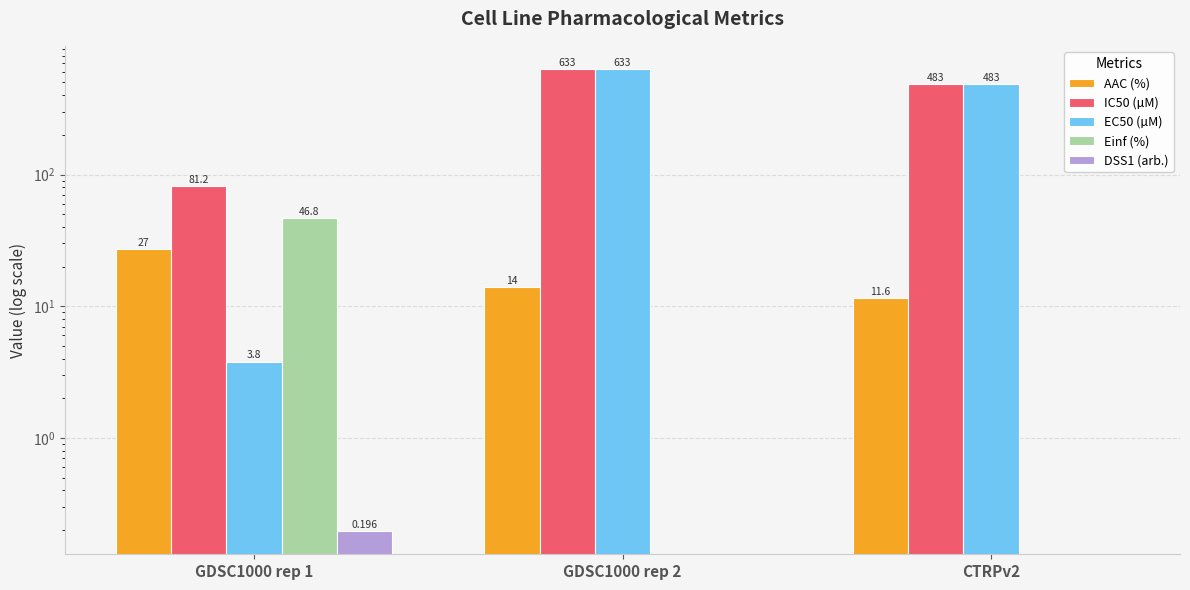

Which has a higher value, GDSC1000 rep 1 or CTRPv2?

GDSC1000 rep 1